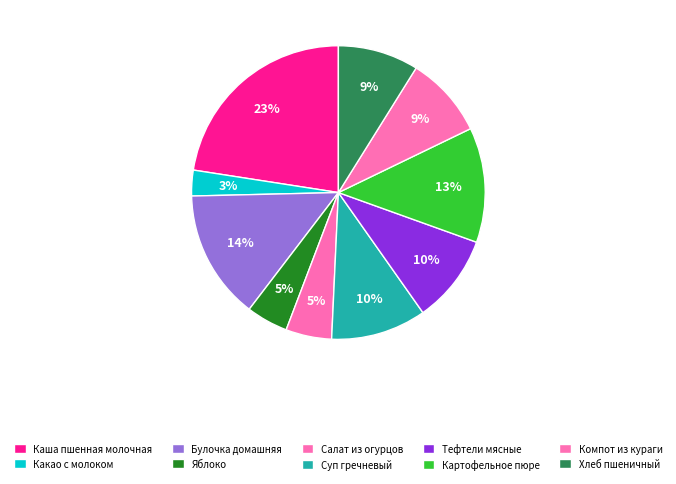

Is it true that Хлеб пшеничный is 9% of the pie?

True